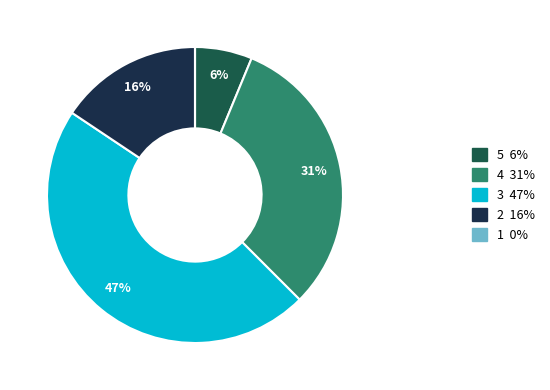

To the nearest percent, what portion does 5 represent?

6%